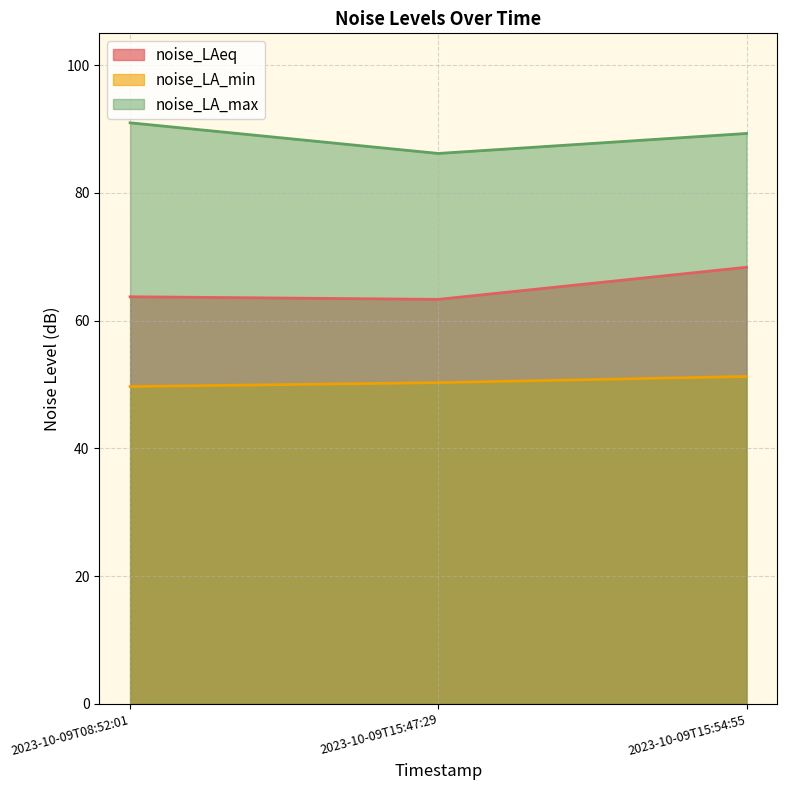

What is the minimum value shown in the chart?

49.7